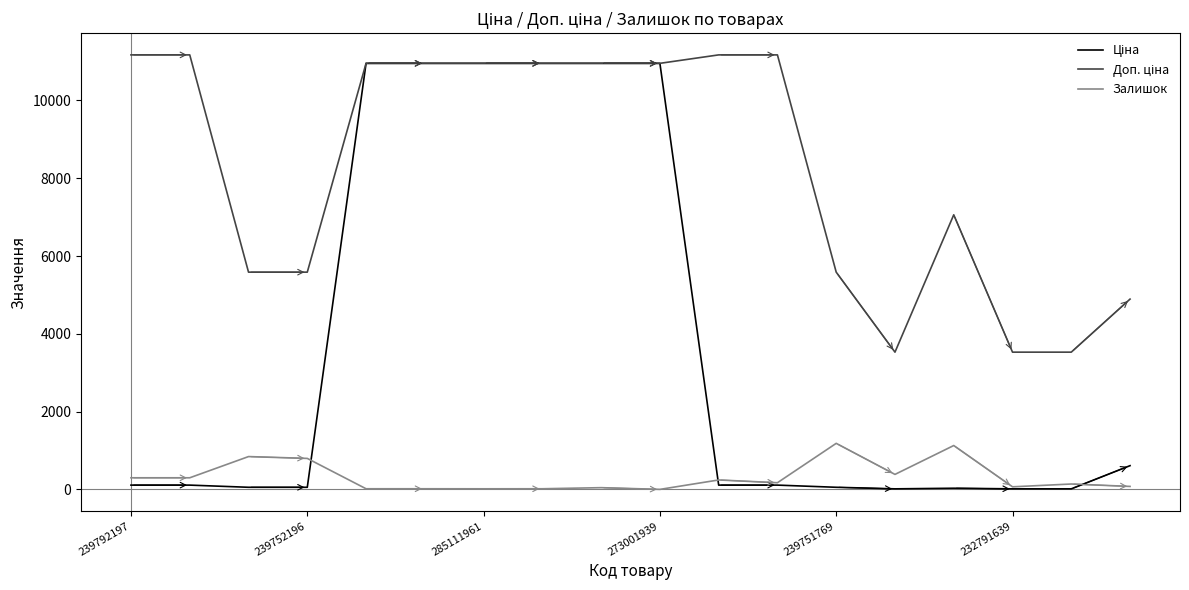

What is the highest value of the Залишок series?

1185.0